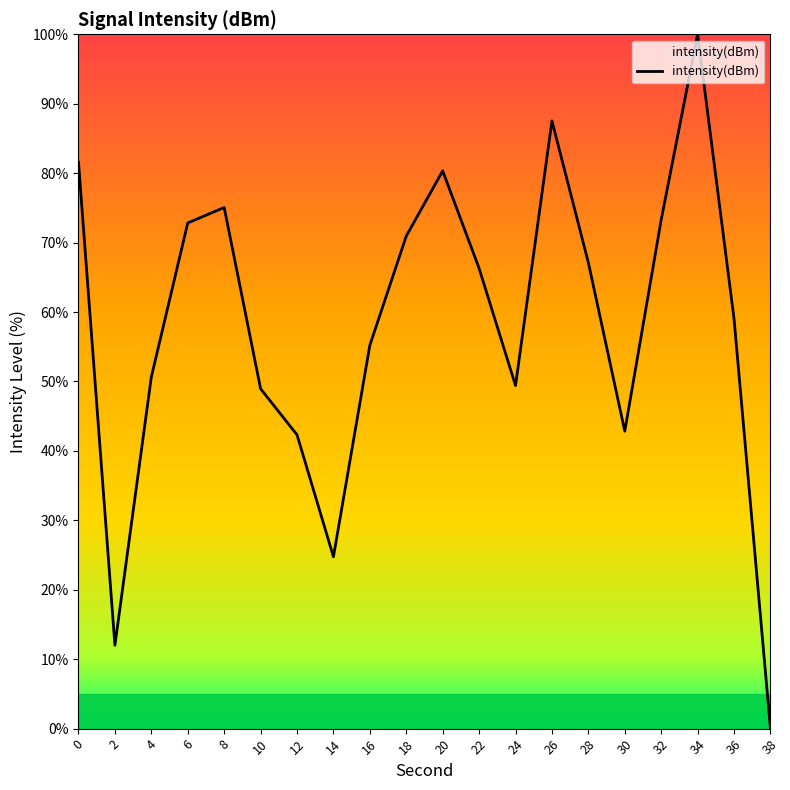

Does the chart display data point markers on the line(s)?

No